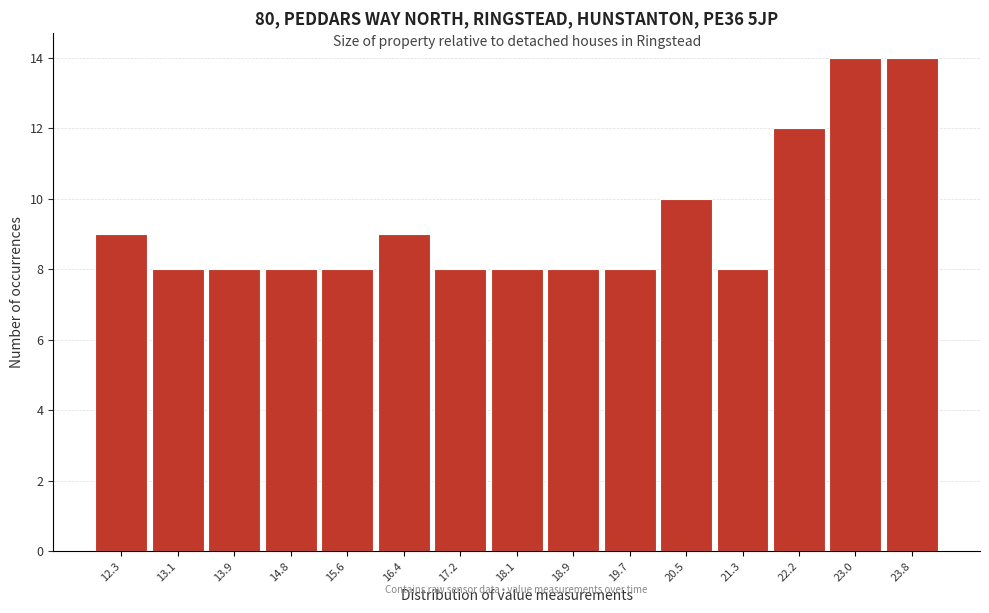

Reading left to right, list every bar in this chart as the range it spans on the x-axis followed by its height. Neither the bar edges nor the heights are printed on the chart, so give them approximately, as read against the axes.

11.90 to 12.72: 9
12.72 to 13.54: 8
13.54 to 14.36: 8
14.36 to 15.18: 8
15.18 to 16.00: 8
16.00 to 16.82: 9
16.82 to 17.64: 8
17.64 to 18.46: 8
18.46 to 19.28: 8
19.28 to 20.10: 8
20.10 to 20.92: 10
20.92 to 21.74: 8
21.74 to 22.56: 12
22.56 to 23.38: 14
23.38 to 24.20: 14